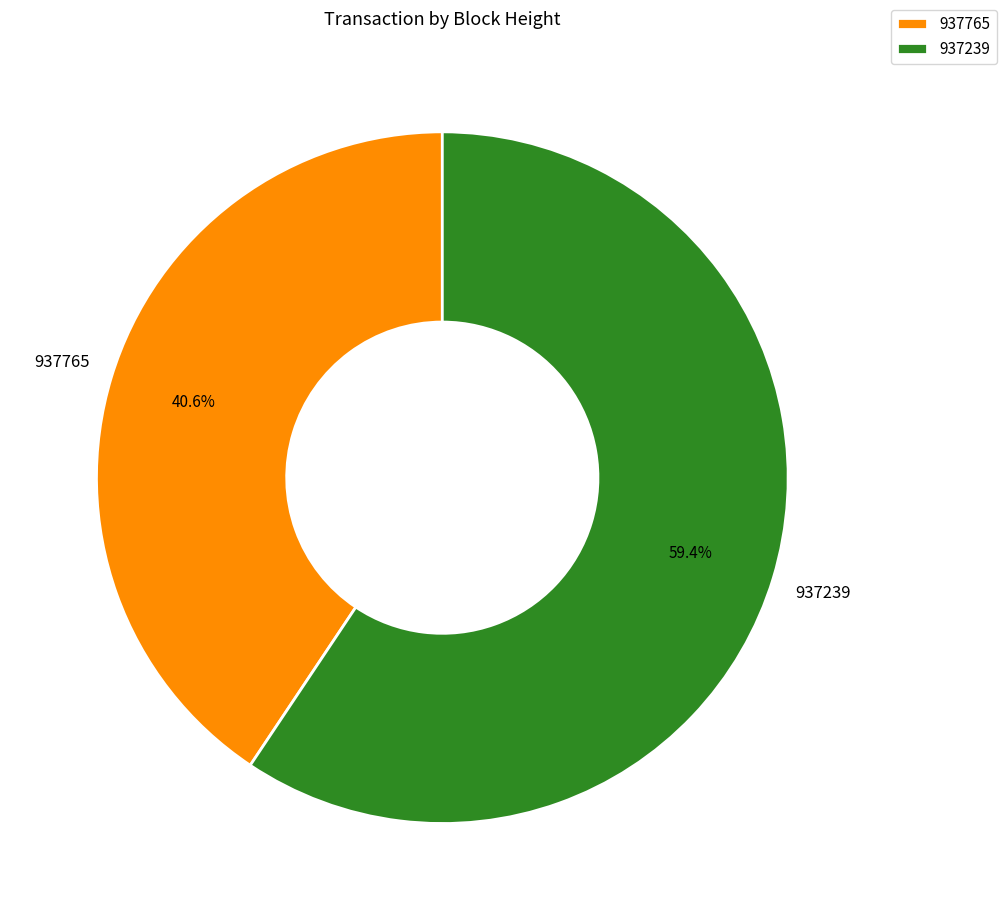

Which slice is the smallest?

937765